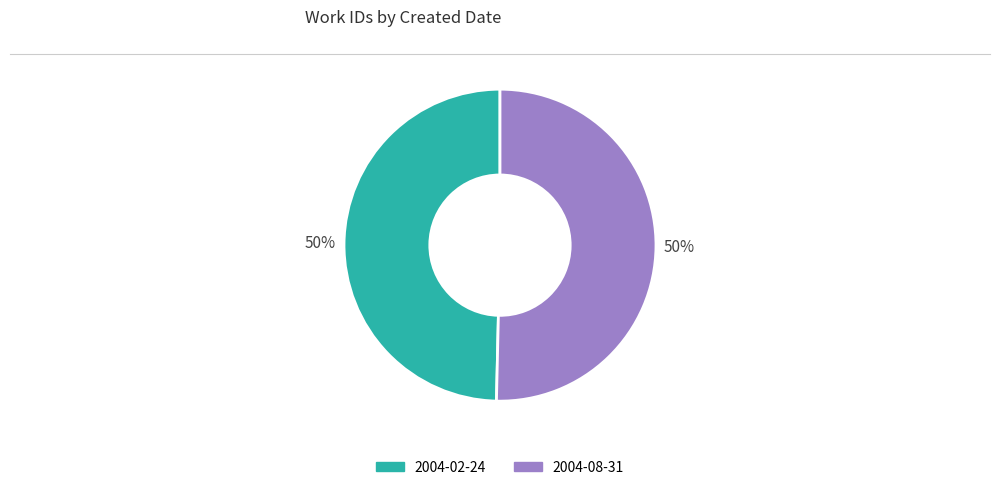

To the nearest percent, what is the average slice percentage?

50%